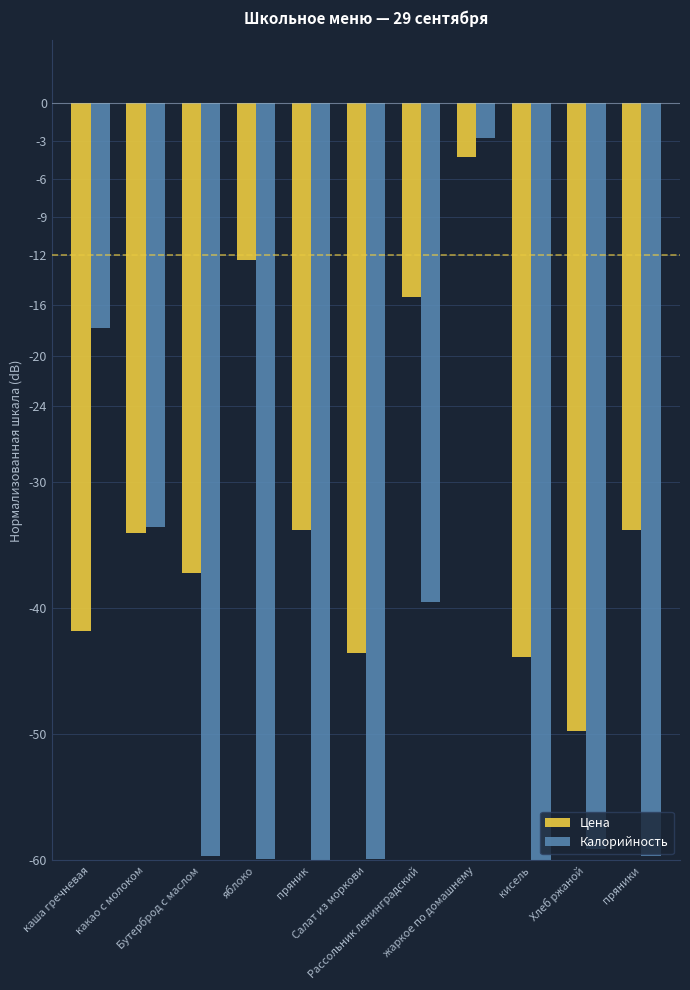

True or false: Цена has a value of -20.3 at яблоко.

False